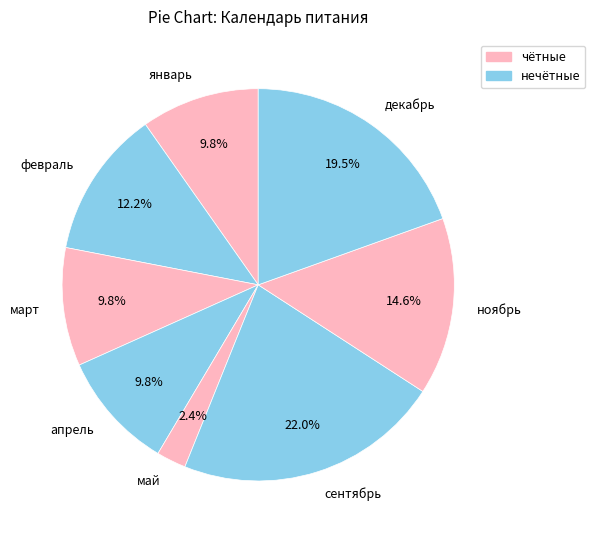

Which has a higher value, февраль or сентябрь?

сентябрь